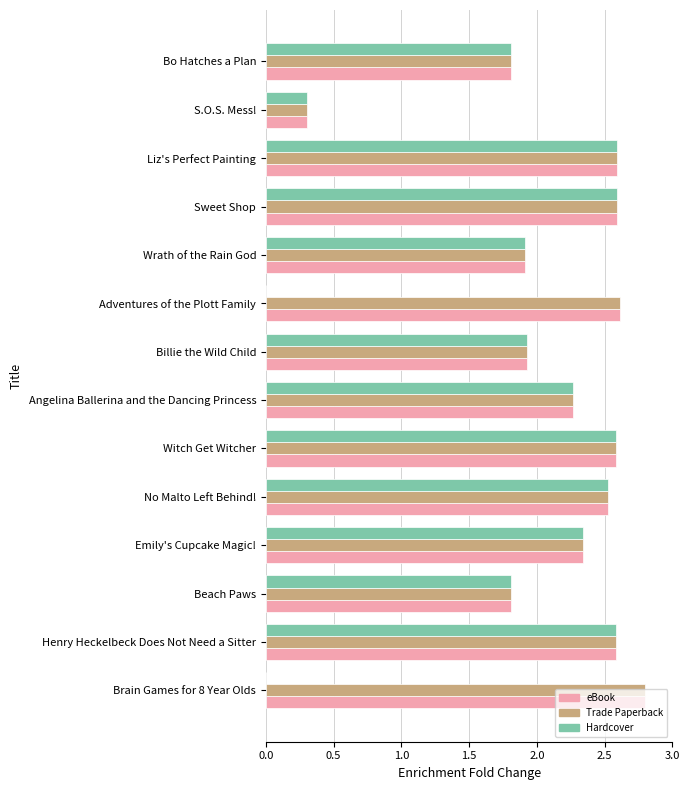

What is the sum of all Hardcover values?

25.2